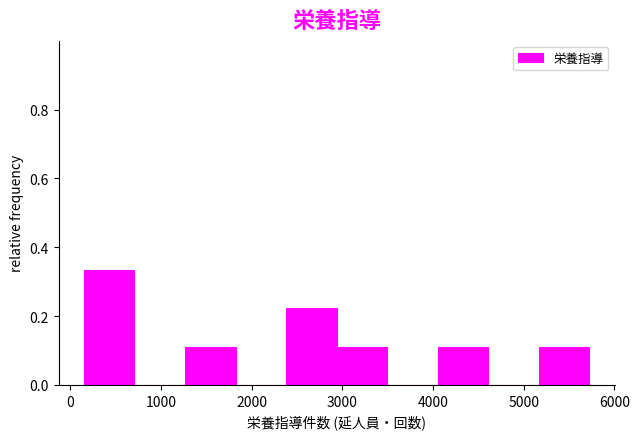

Reading left to right, list every bar in this chart as the range it spans on the x-axis followed by its height. Neither the bar edges nor the heights are printed on the chart, so give them approximately, as read against the axes.

200 to 700: 0.34
700 to 1300: 0
1300 to 1800: 0.12
1800 to 2400: 0
2400 to 2900: 0.22
2900 to 3500: 0.12
3500 to 4100: 0
4100 to 4600: 0.12
4600 to 5200: 0
5200 to 5700: 0.12